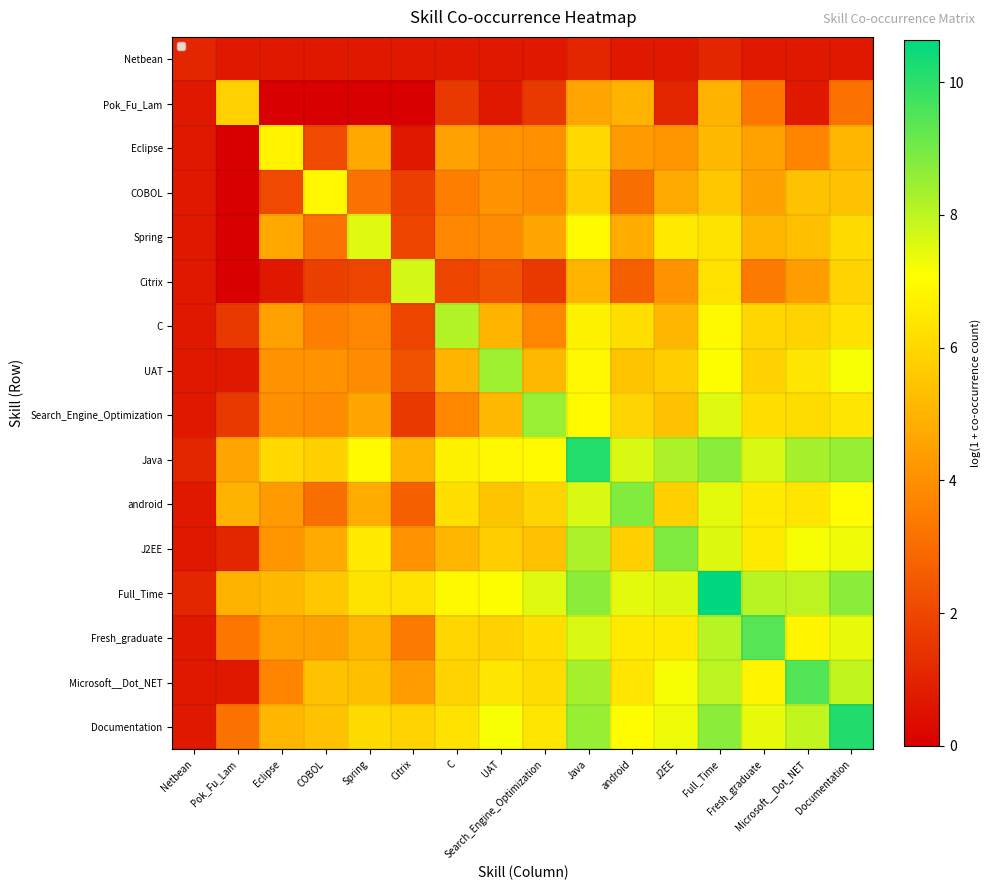

At which category is the sum across all series the highest?

Full_Time